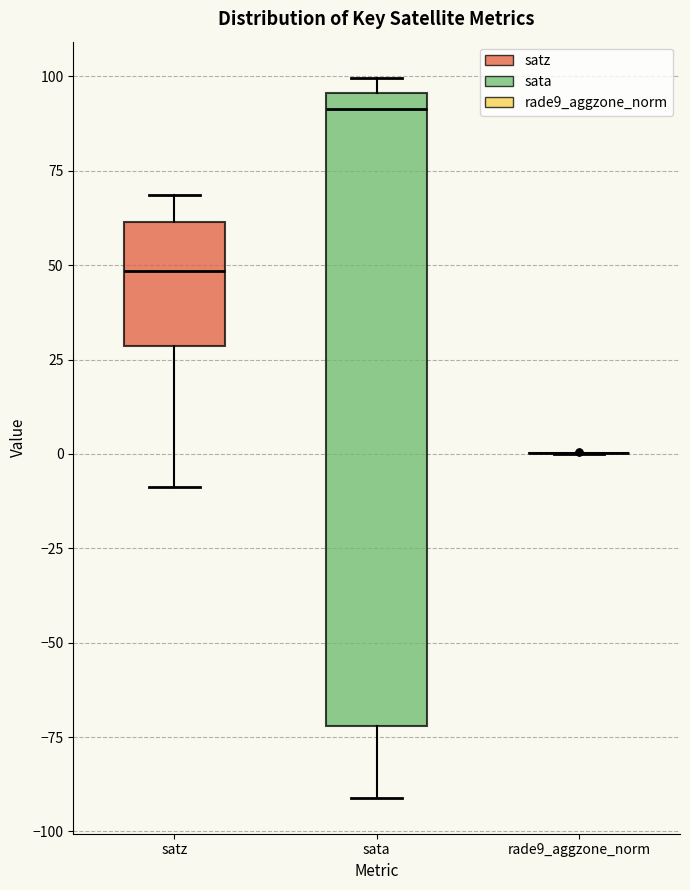

Reading left to right, read every box against the y-axis: the position of its median line, the range the box covers, and the ends of its whiskers. The values are not printed on the chart, so give them approximately, as read against the axis.

satz: median 50, box 30 to 60, whiskers -10 to 70
sata: median 90, box -70 to 95, whiskers -90 to 100
rade9_aggzone_norm: box collapsed to a line at 0, whiskers 0 to 0